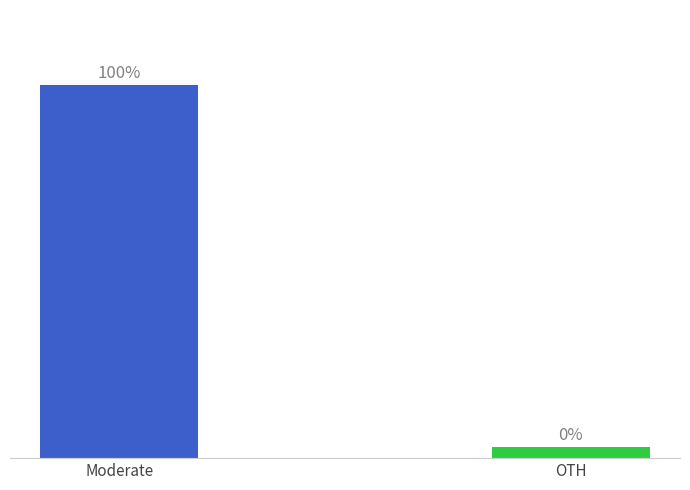

List the labels in order of value, largest first.

Moderate, OTH